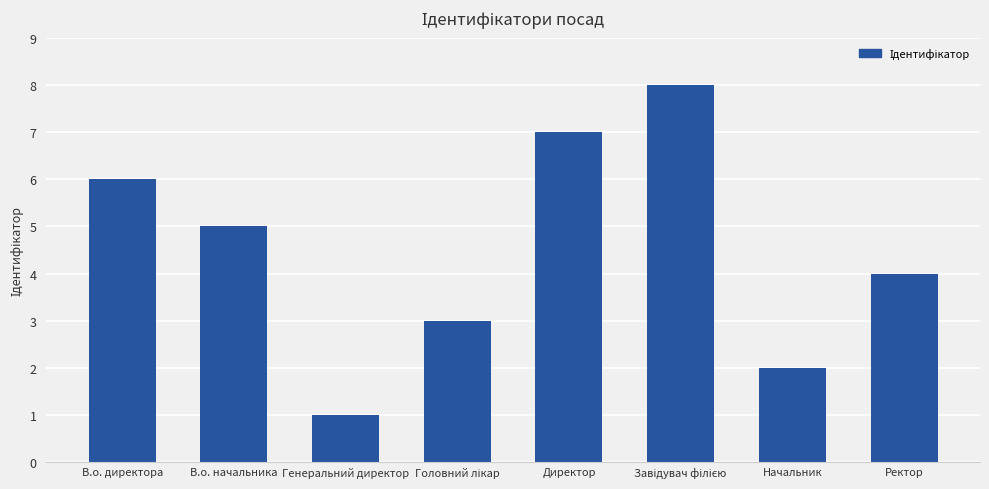

Where does the data first go above 5?

В.о. директора